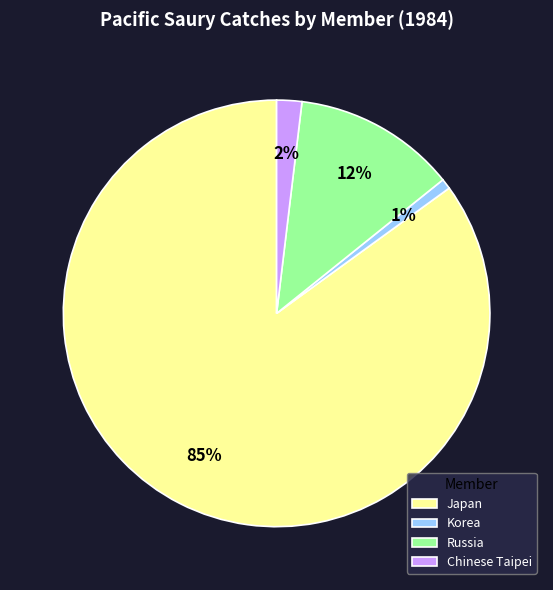

Does Russia account for over 50% of the chart?

No